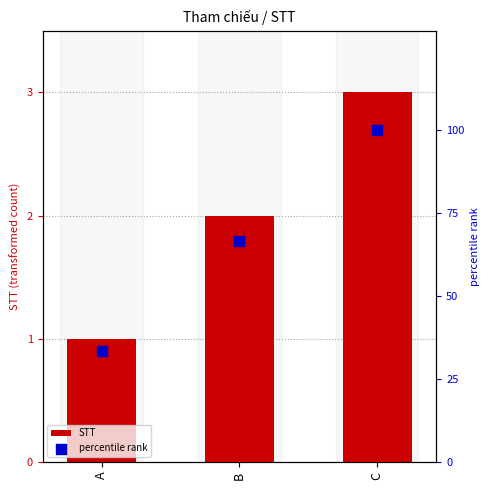

Which series has the largest total across all categories?

percentile rank